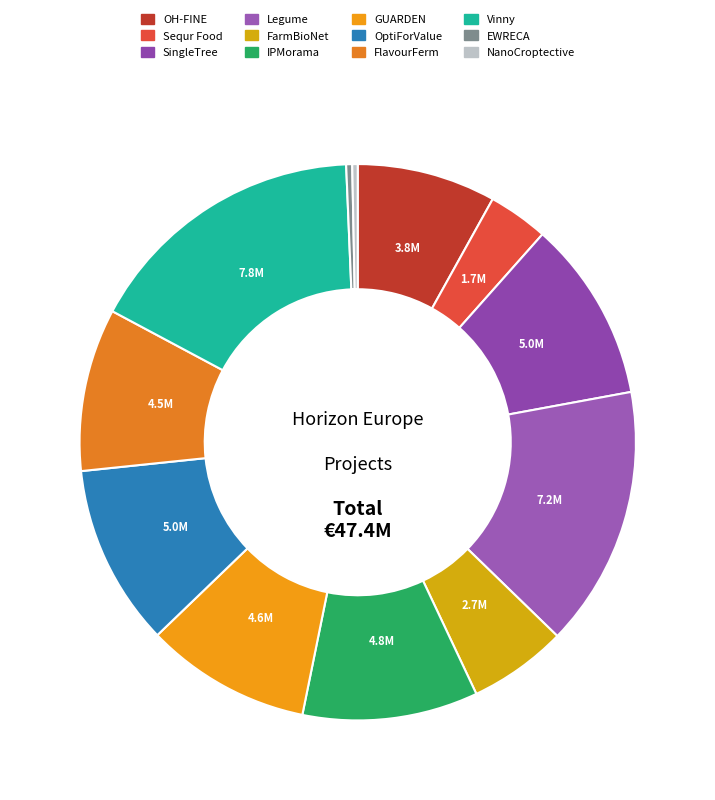

To the nearest percent, what portion does FlavourFerm represent?

9%